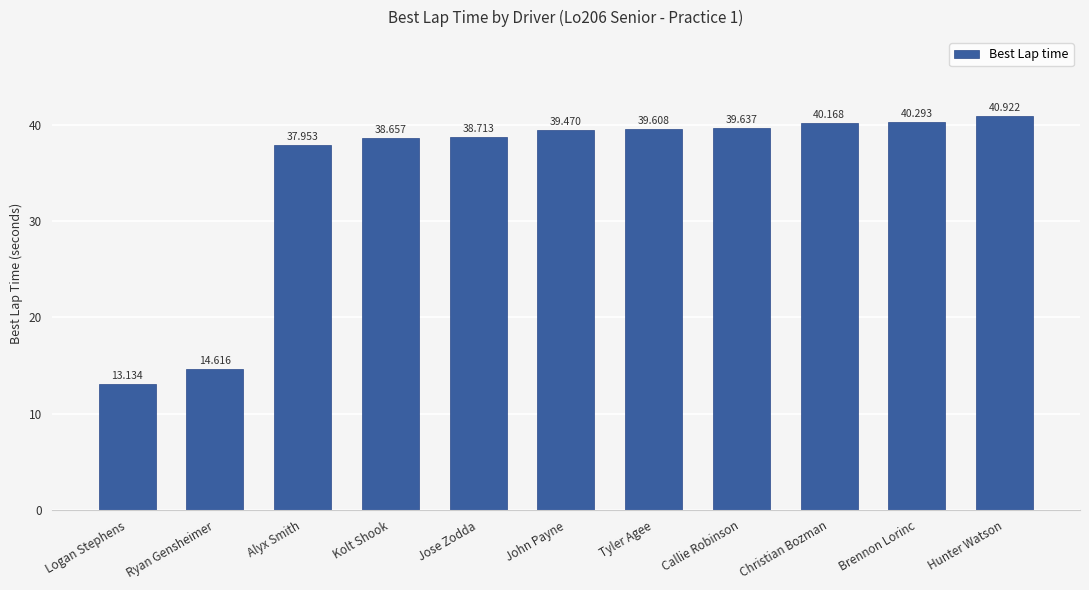

What position from the left is Alyx Smith?

3